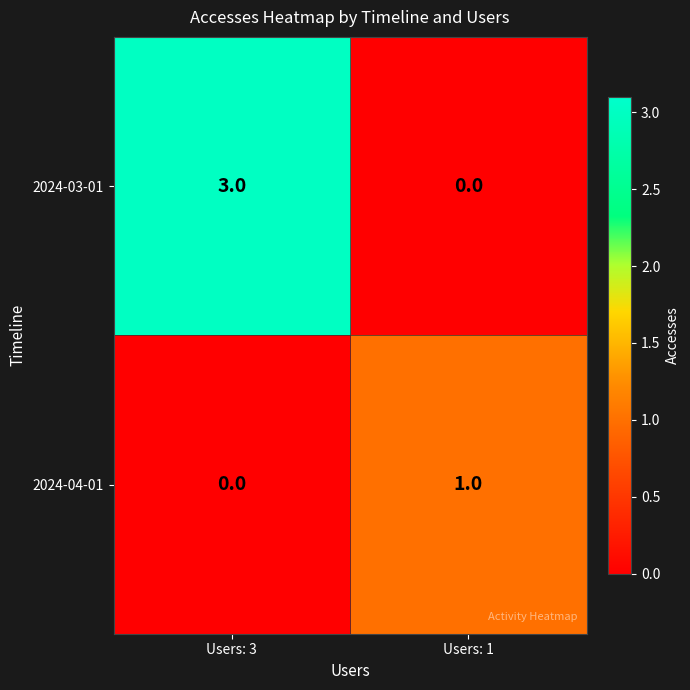

Which series changed the most between Users: 3 and Users: 1?

2024-03-01